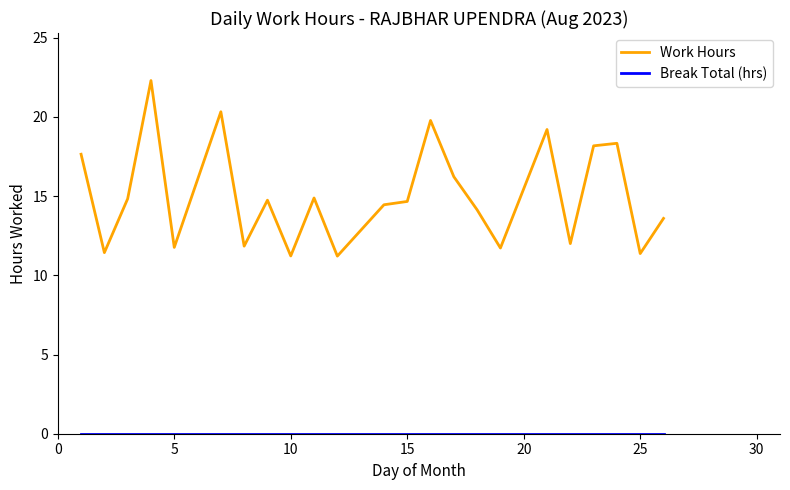

What is the greatest value displayed?

22.3